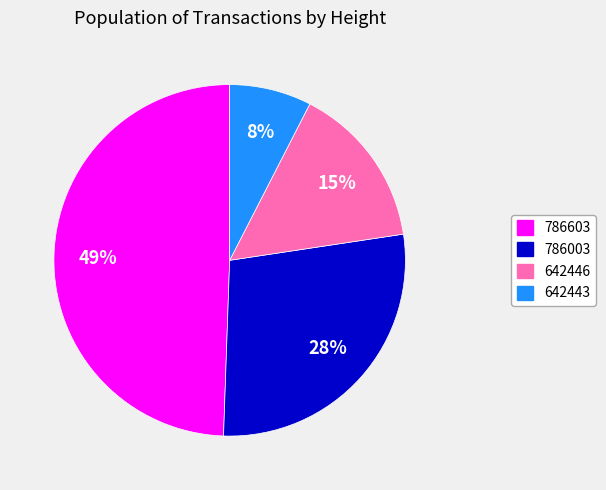

To the nearest percent, what portion does 786603 represent?

49%